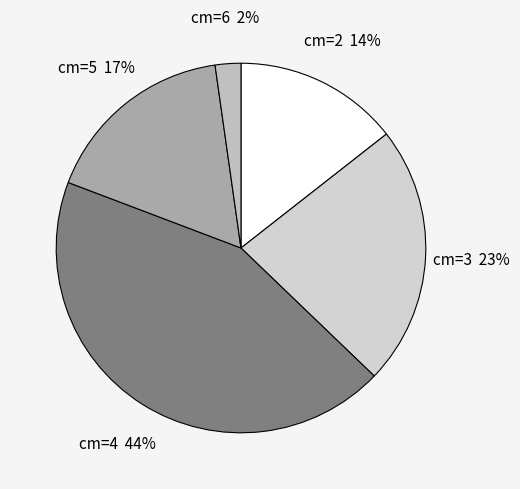

Does any single category account for the majority?

No